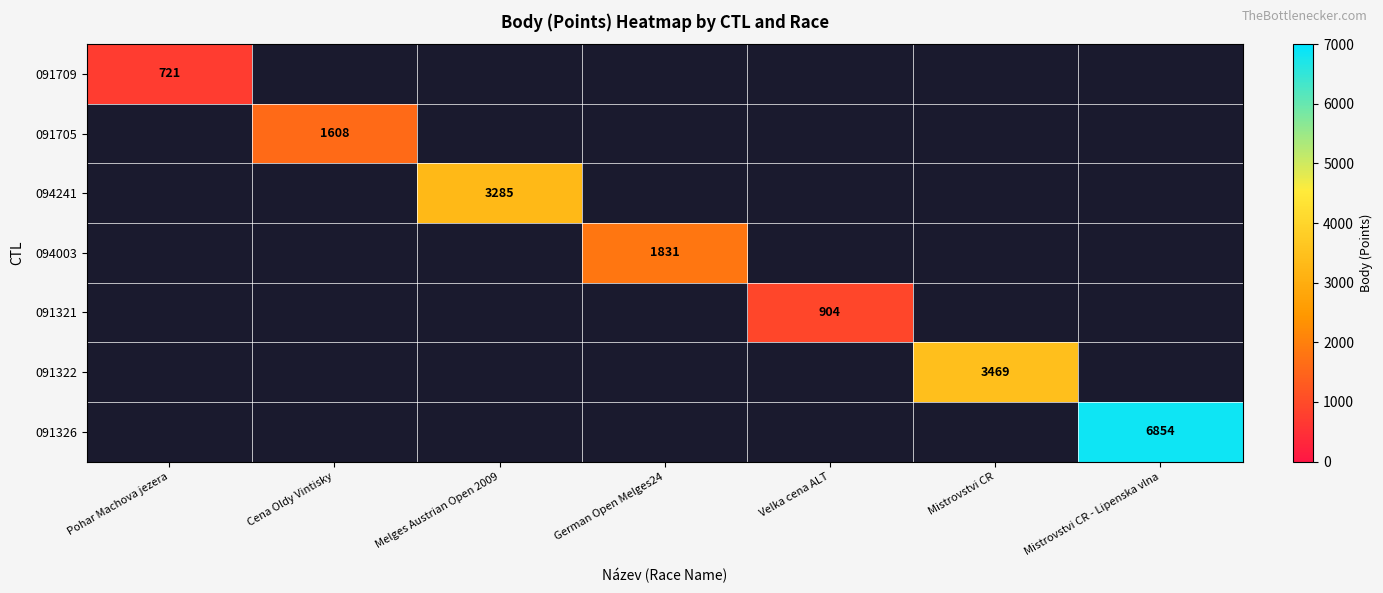

The value of 091705 at Cena Oldy Vintisky is 1608. True or false?

True